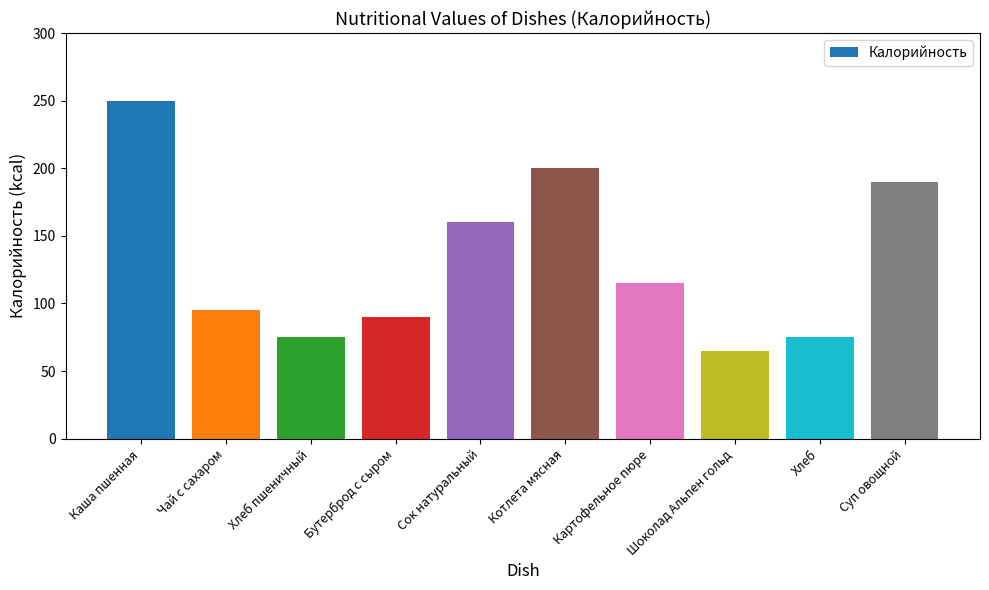

The value at Чай с сахаром is 95. True or false?

True